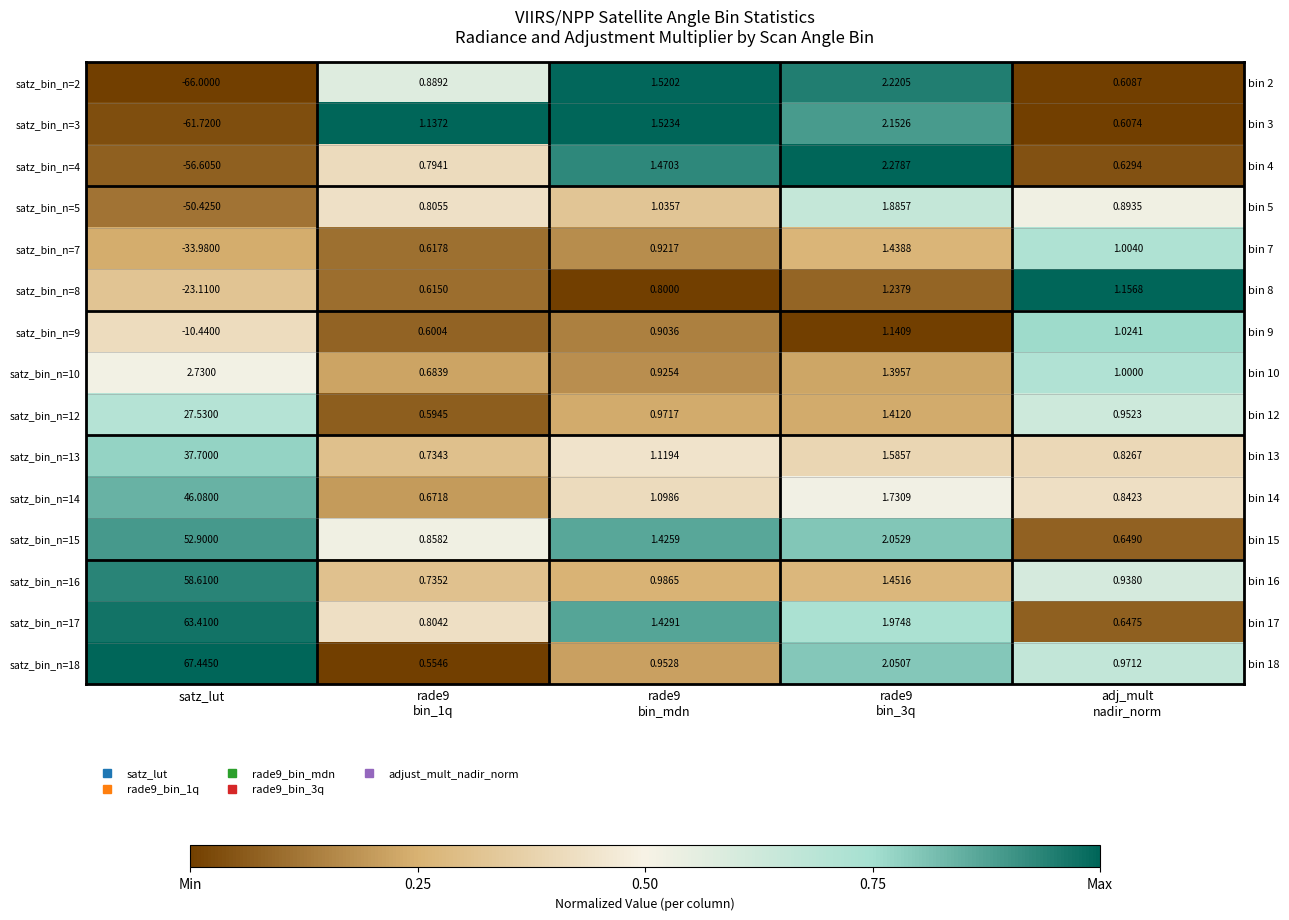

How many series are shown in this chart?

15